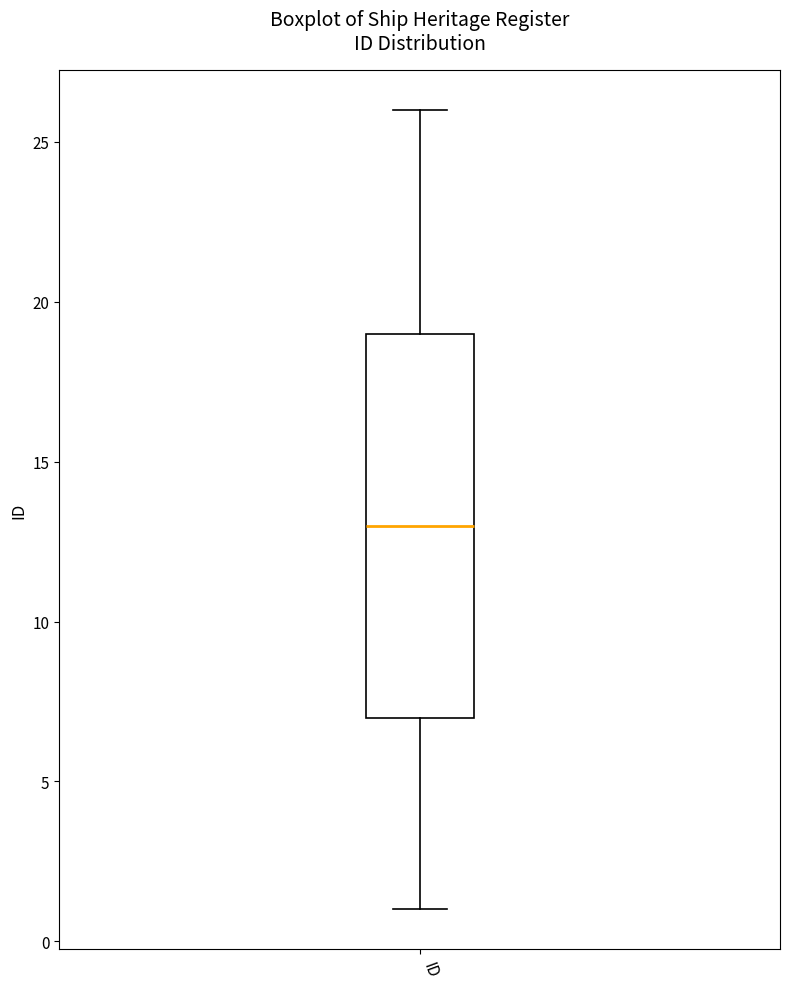

Where does the median line of the box for ID sit on the y-axis? The values are not printed on the chart, so give them approximately, as read against the axis.

13